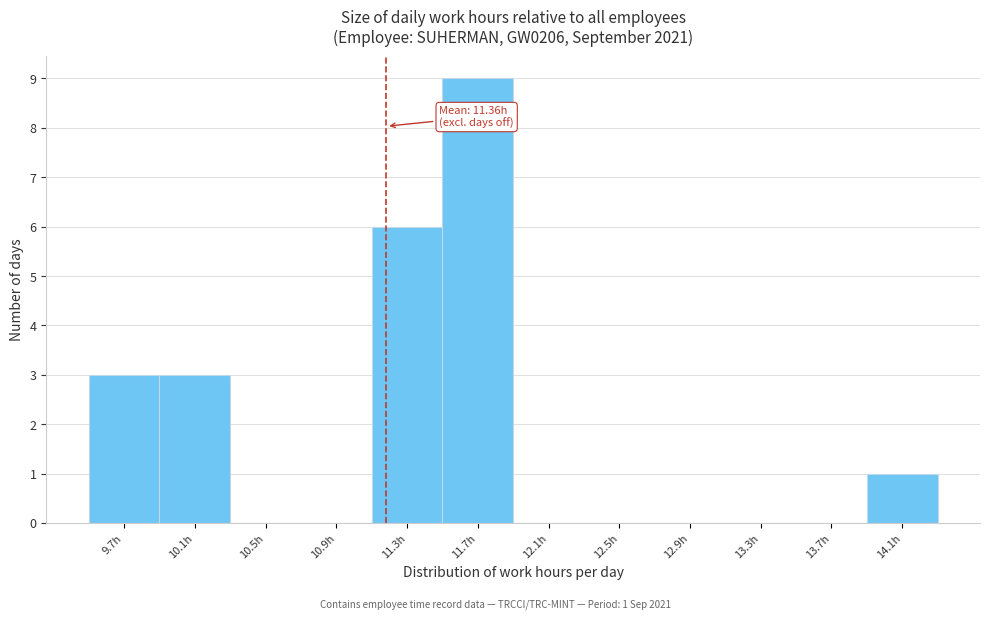

Reading left to right, transcribe all the data shown in this chart.

9.7h=3	10.1h=3	10.5h=0	10.9h=0	11.3h=6	11.7h=9	12.1h=0	12.5h=0	12.9h=0	13.3h=0	13.7h=0	14.1h=1